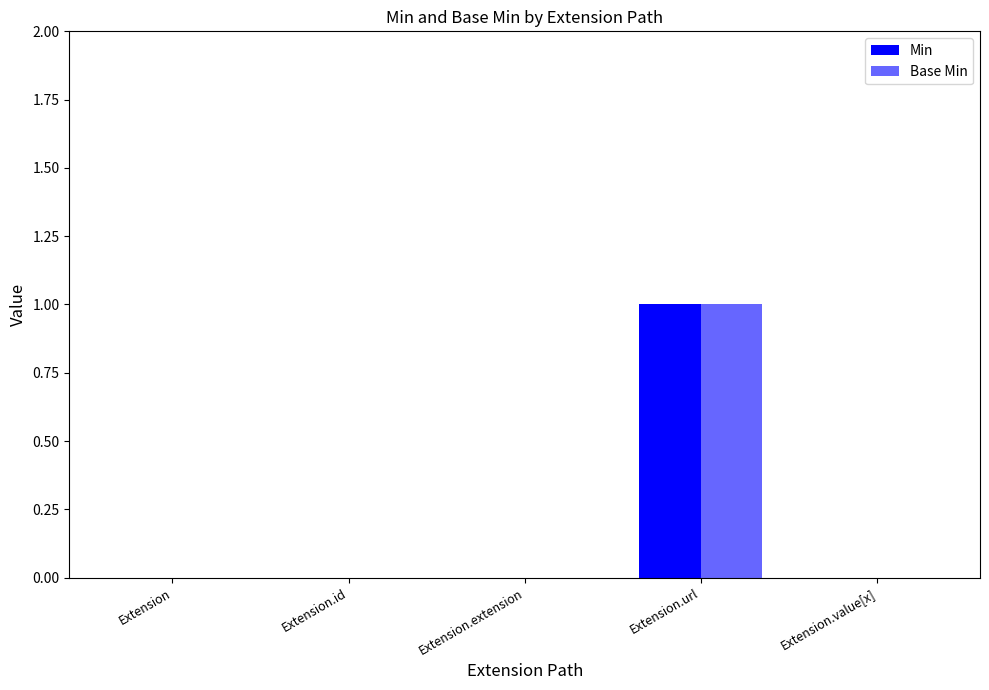

How many categories are shown in the chart?

5